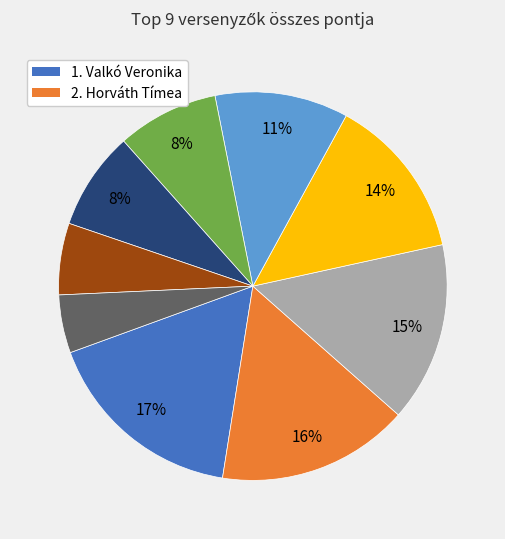

To the nearest percent, what is the difference between the largest and smallest slice percentages?

12%